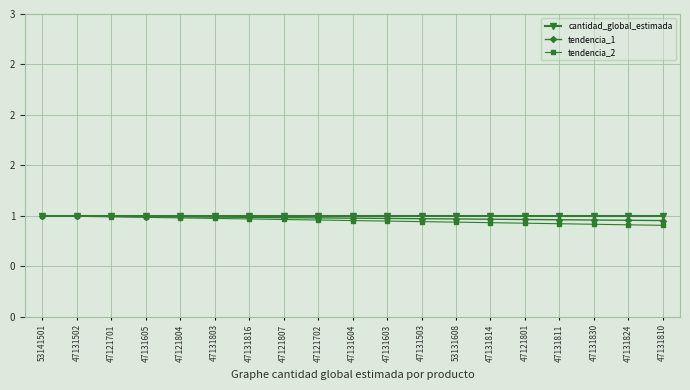

What is the value of the tendencia_2 point at the 19th from the left?

0.9